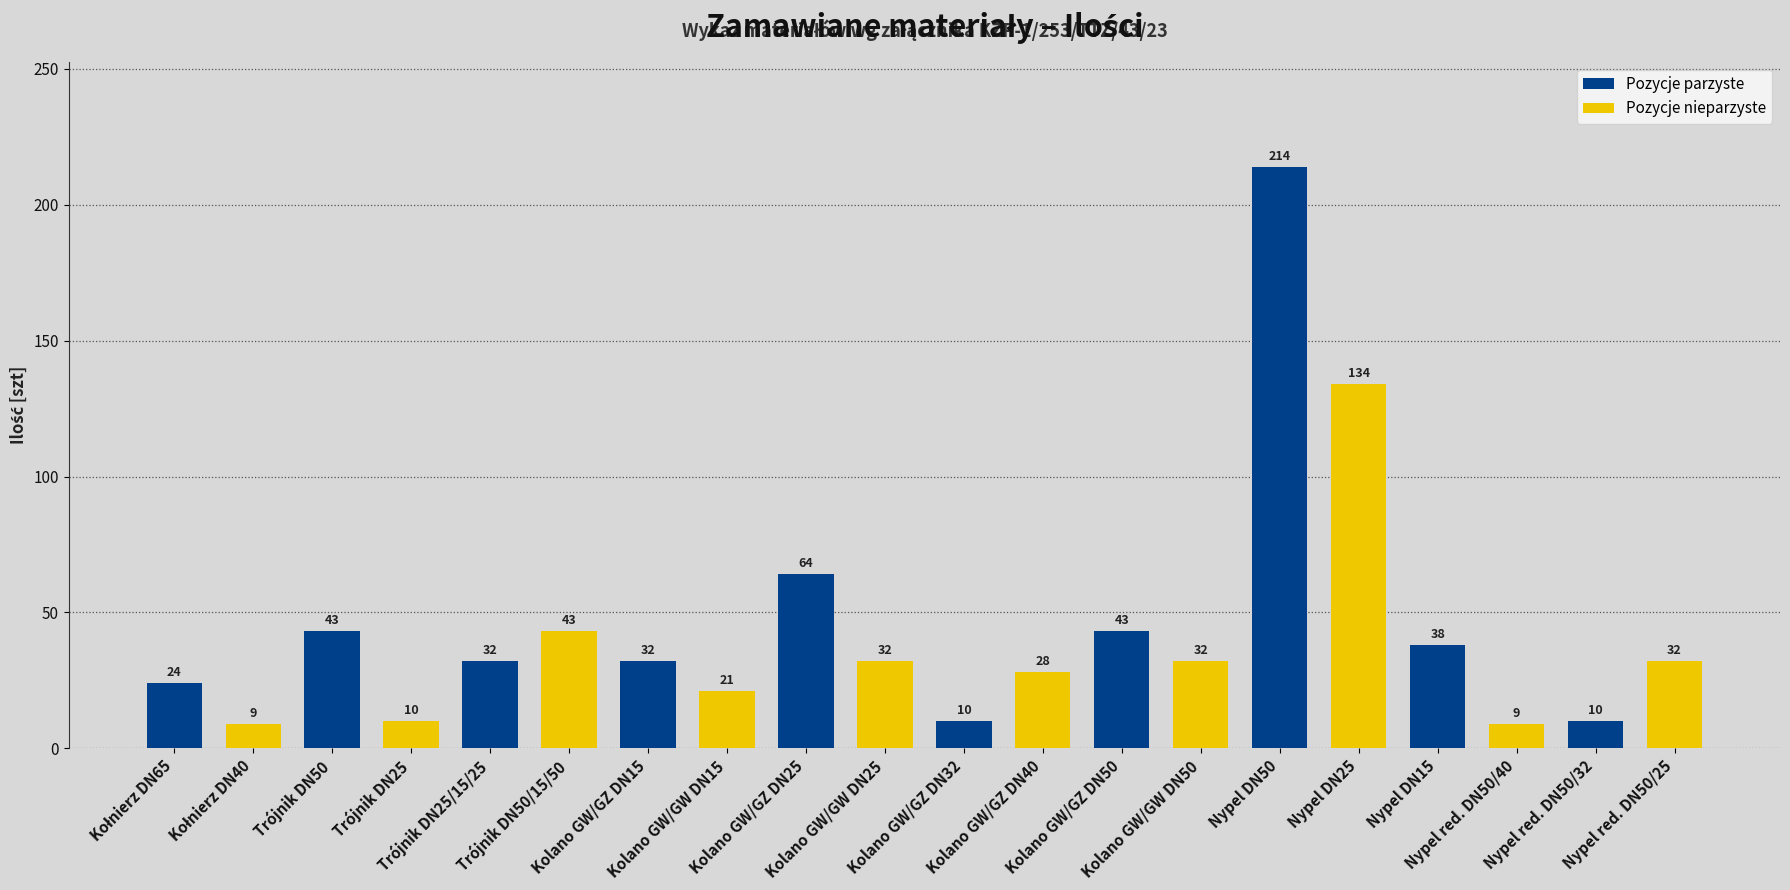

What is the change in value from Kolano GW/GW DN15 to Nypel red. DN50/40?

-12